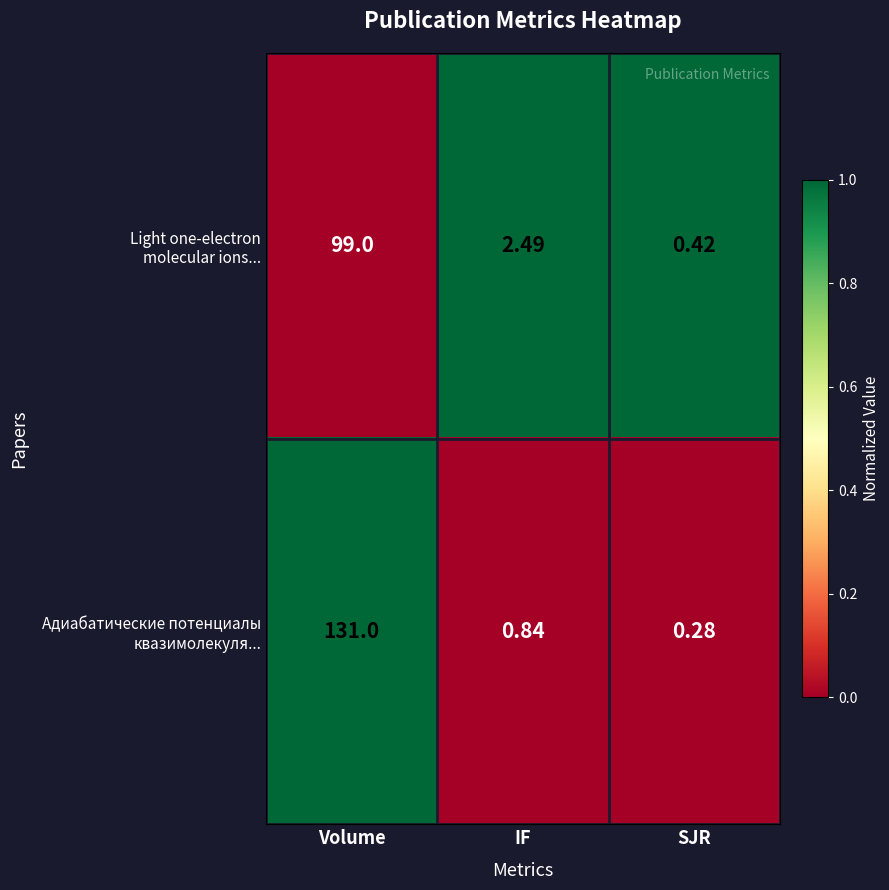

At which category is the sum across all series the highest?

Volume